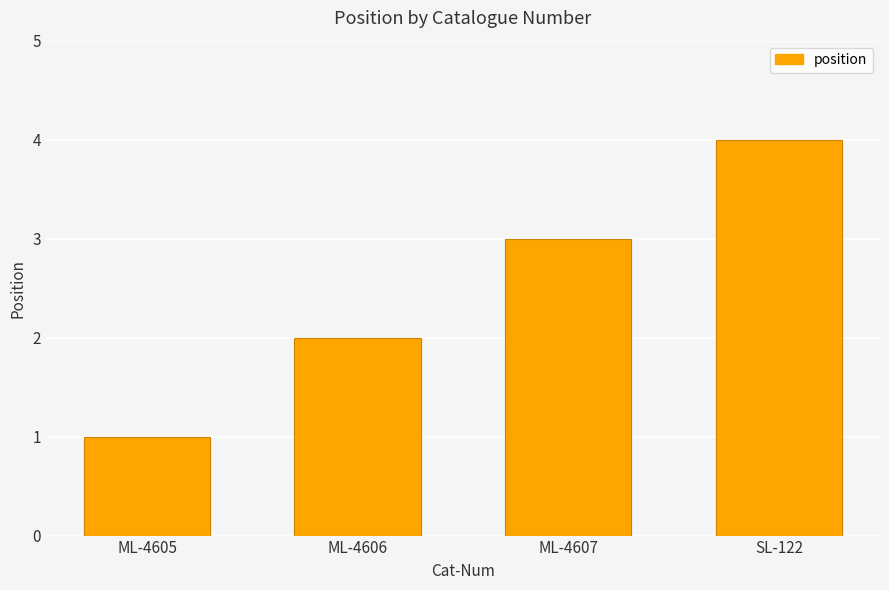

Reading left to right, list all the values displayed in this chart.

ML-4605=1	ML-4606=2	ML-4607=3	SL-122=4